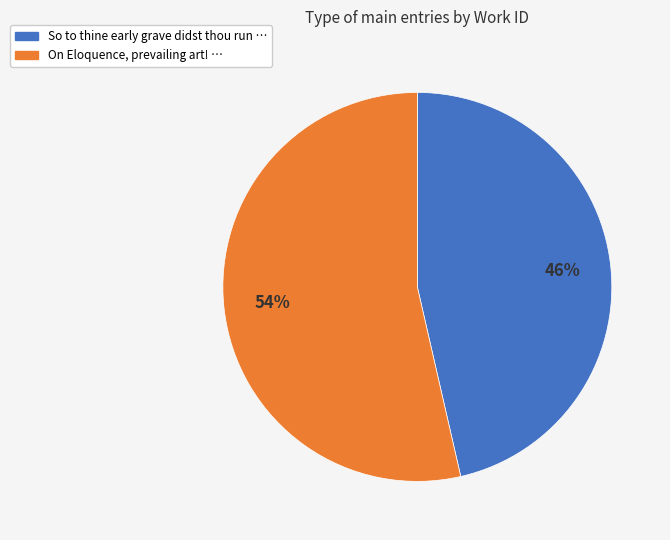

Is the sum of So to thine early grave didst thou run and On Eloquence, prevailing art! greater than half?

Yes